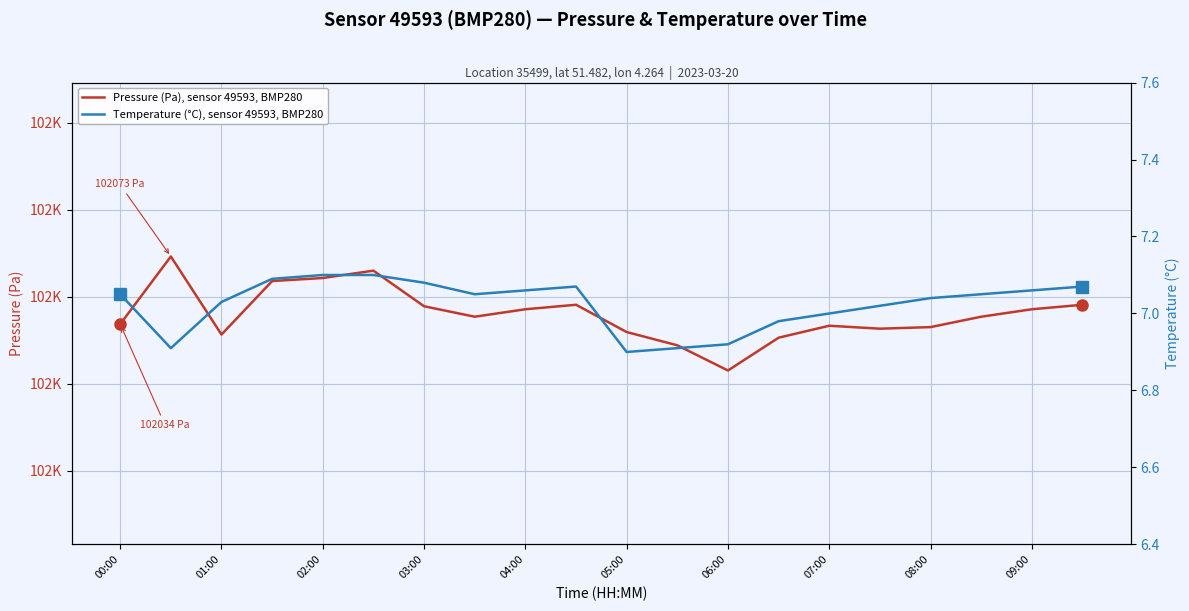

Reading right to left, transcribe all the data shown in this chart.

Pressure (Pa), sensor 49593, BMP280: 102045.3	102042.8	102038.5	102032.5	102031.6	102033.3	102026.4	102007.6	102022.0	102029.7	102045.3	102042.8	102038.5	102044.5	102064.9	102060.7	102059.0	102028.2	102073.1	102034.2
Temperature (°C), sensor 49593, BMP280: 7.1	7.1	7.0	7.0	7.0	7.0	7.0	6.9	6.9	6.9	7.1	7.1	7.0	7.1	7.1	7.1	7.1	7.0	6.9	7.0